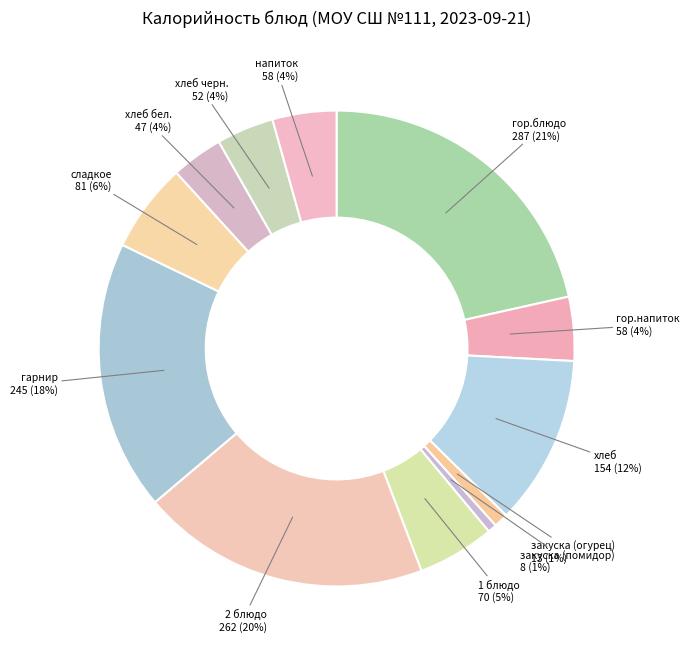

What is the largest slice in the pie chart?

гор.блюдо